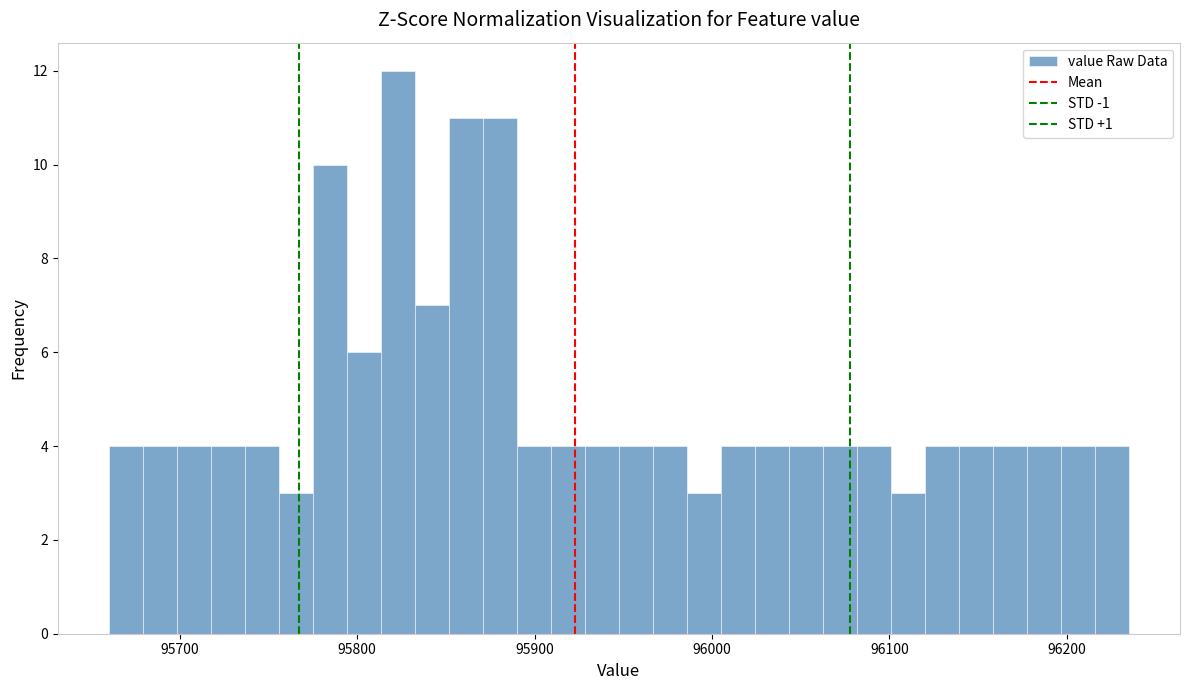

Read against the x-axis, roughly where is the centre of the tallest bar?

95820